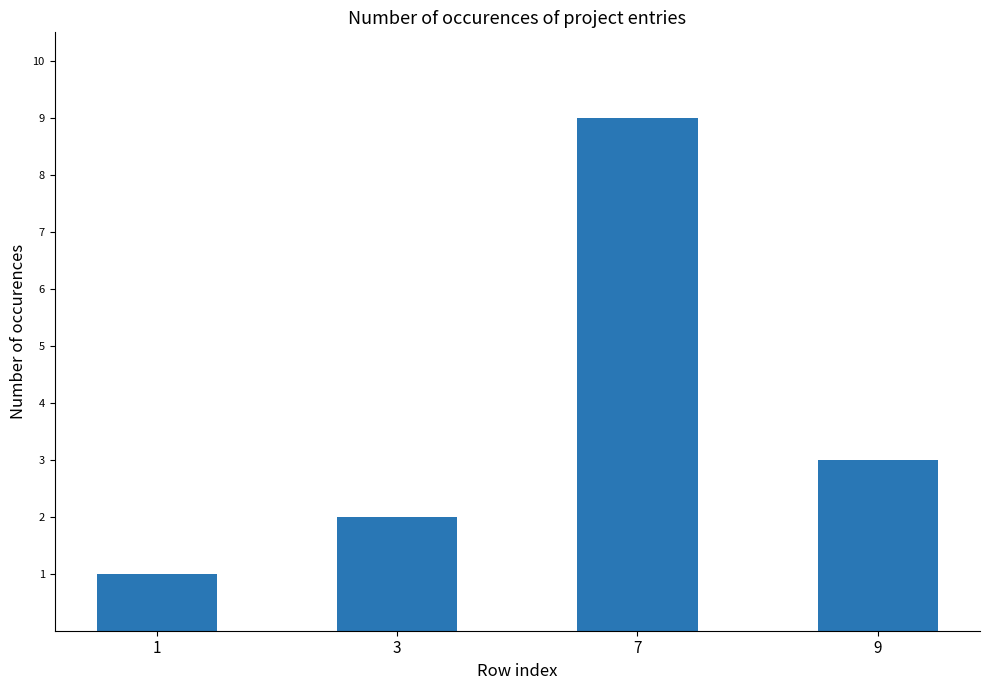

What is the value of the 3rd bar from the left?

9